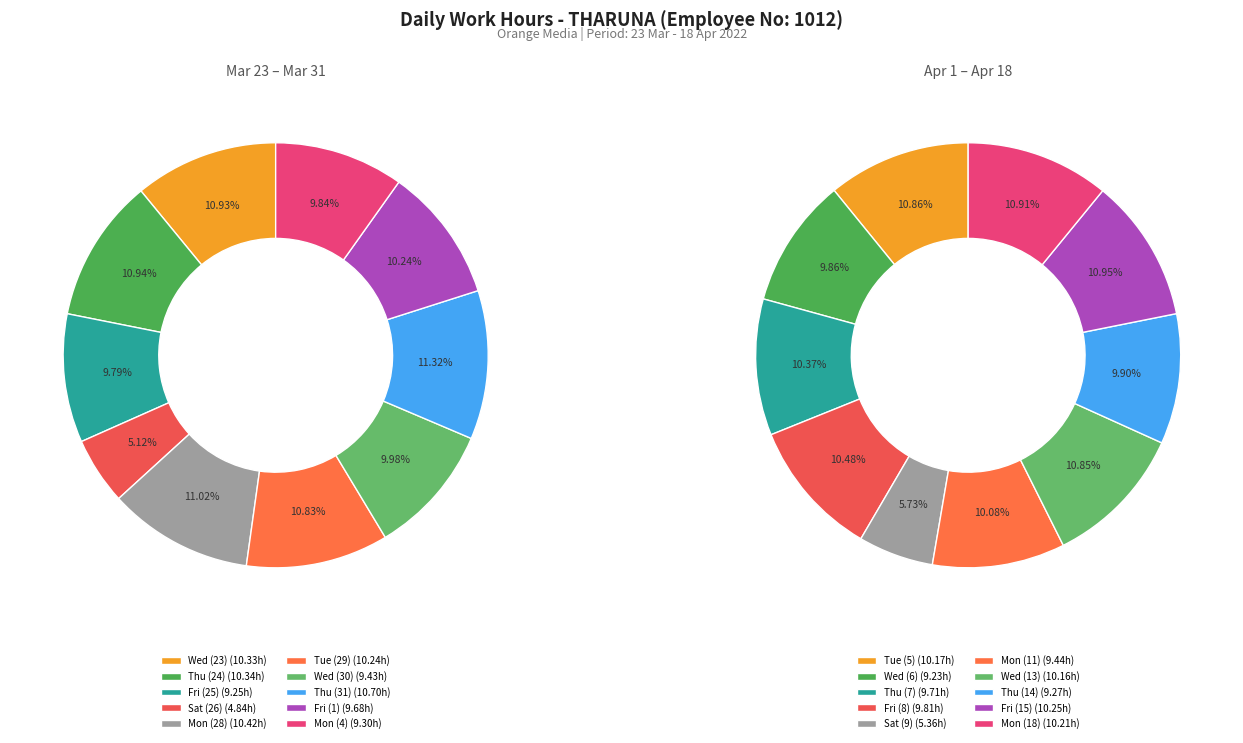

Is Wed (23) the majority of the pie?

No